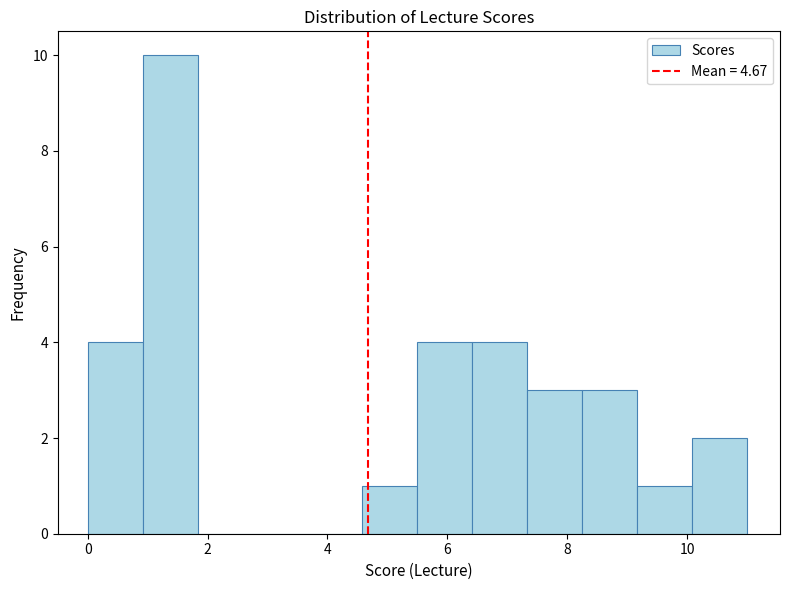

Reading left to right, list every bar in this chart as the range it spans on the x-axis followed by its height. Neither the bar edges nor the heights are printed on the chart, so give them approximately, as read against the axes.

0.0 to 1.0: 4
1.0 to 1.8: 10
1.8 to 2.8: 0
2.8 to 3.6: 0
3.6 to 4.6: 0
4.6 to 5.6: 1
5.6 to 6.4: 4
6.4 to 7.4: 4
7.4 to 8.2: 3
8.2 to 9.2: 3
9.2 to 10.0: 1
10.0 to 11.0: 2